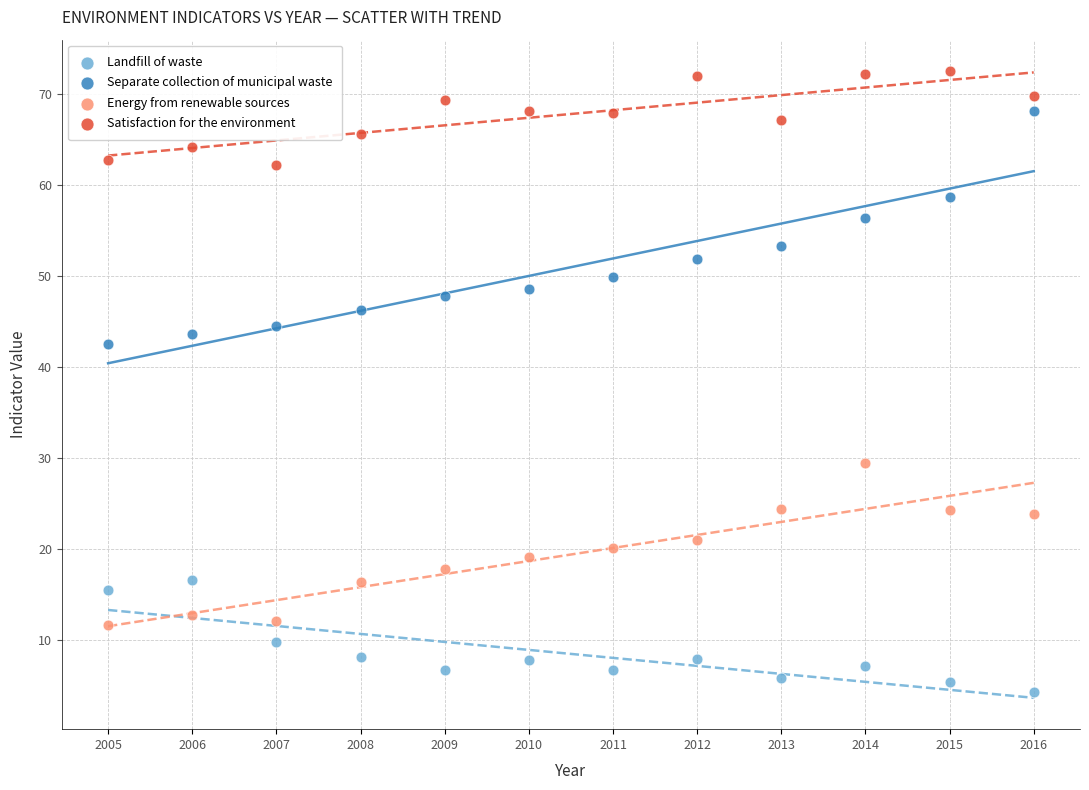

Across all data points, what is the range of Y values (max minus min)?

68.3